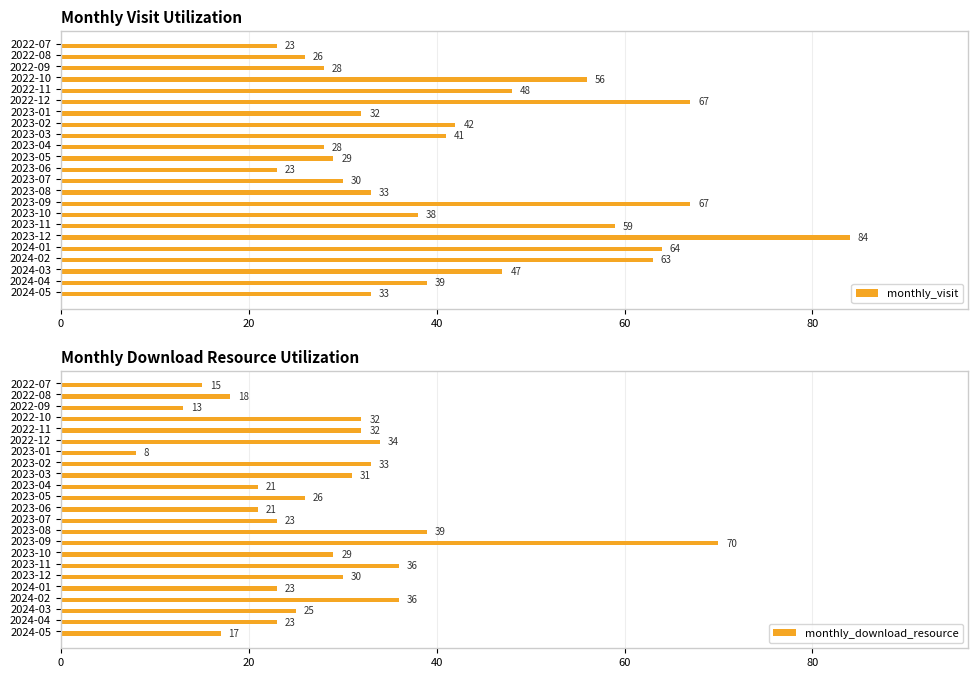

At which label does monthly_visit reach its peak?

2023-12